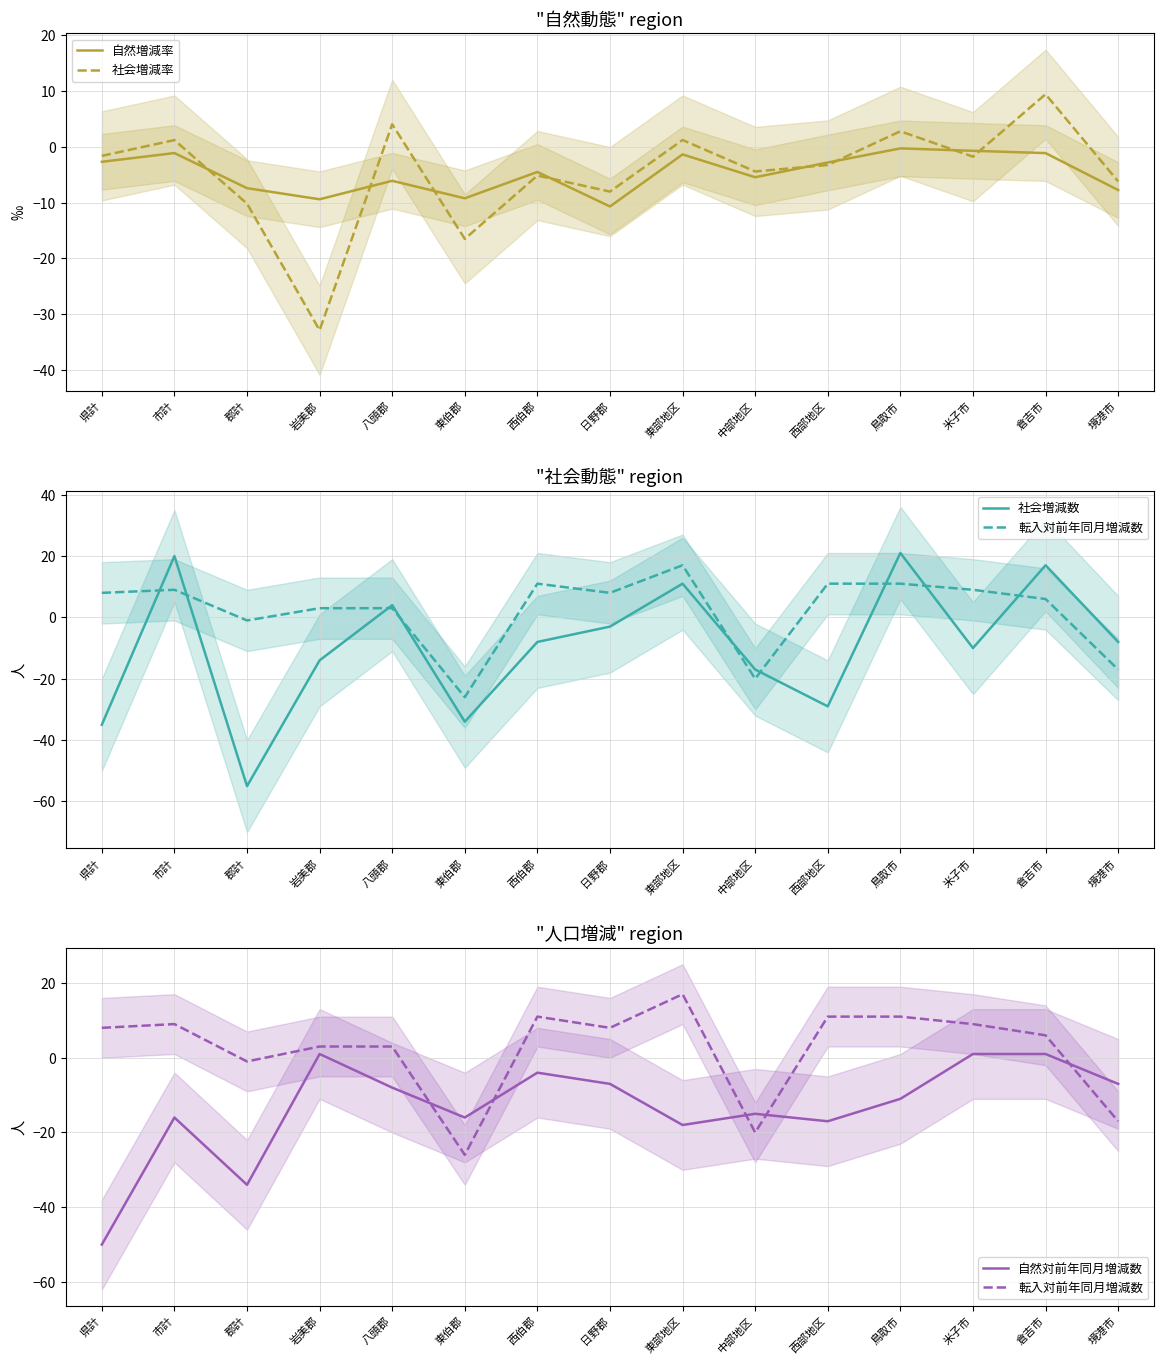

At how many categories does at least one series exceed 15?

4